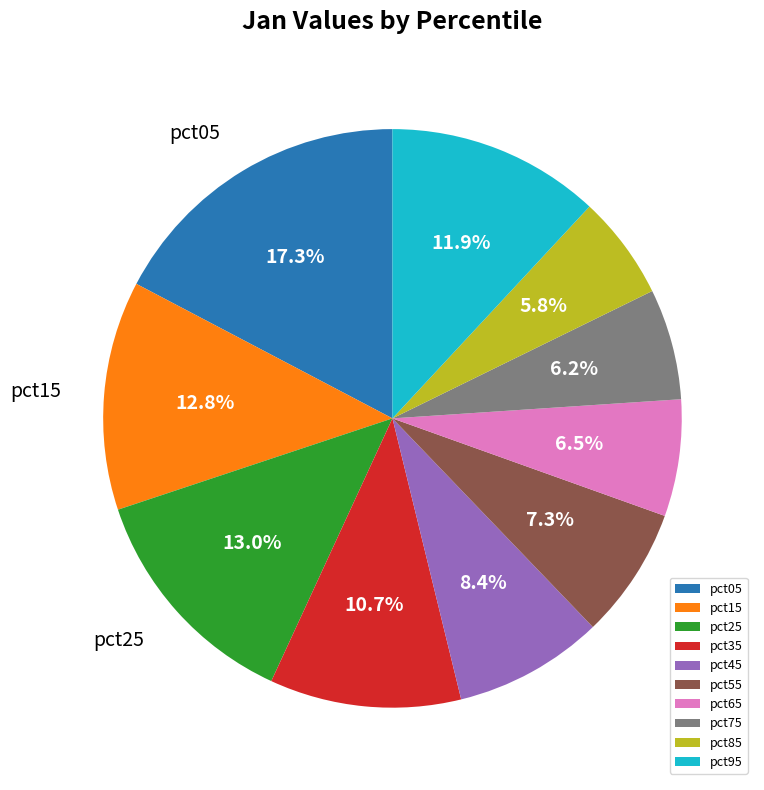

Is there a majority slice in this chart?

No